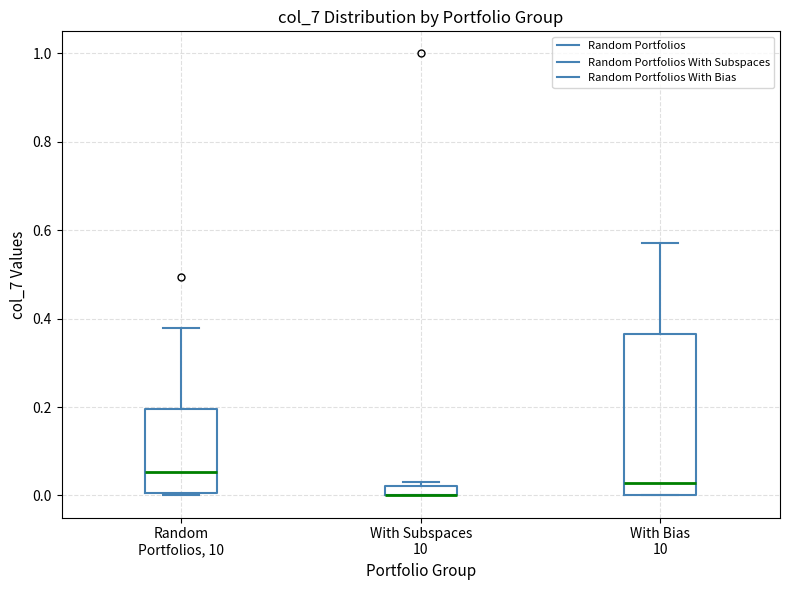

Comparing the boxes themselves (not the whiskers), which one is the tallest?

With Bias 10